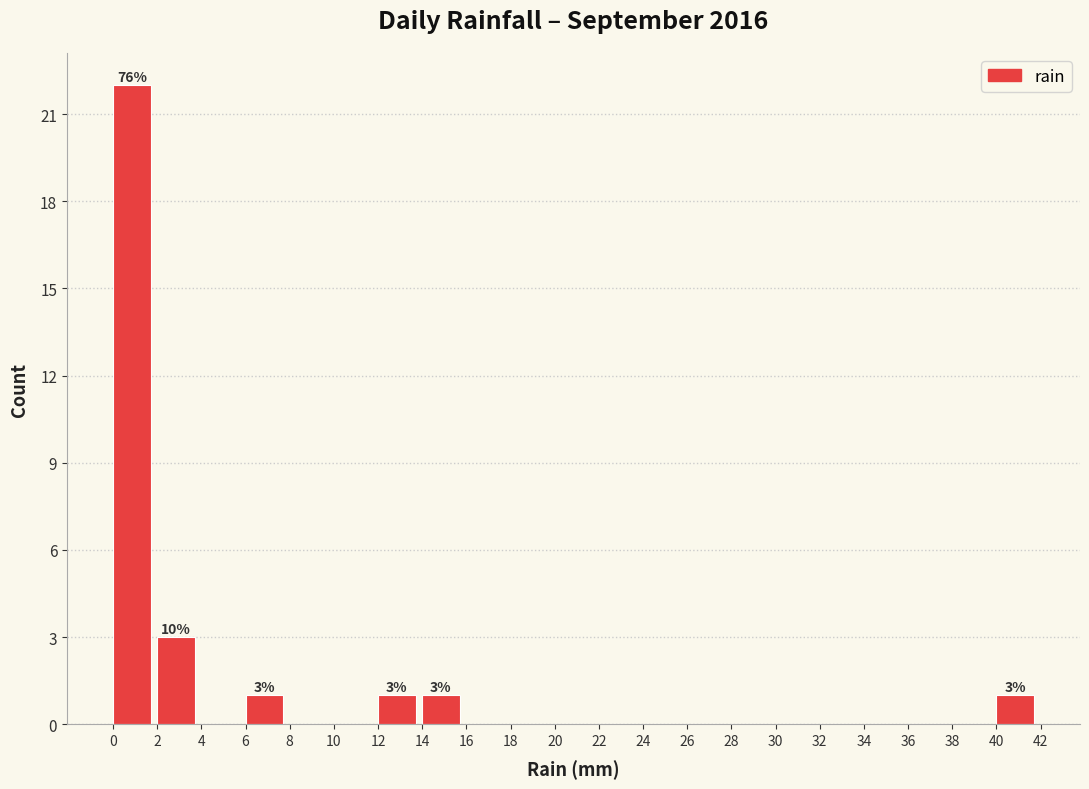

Which range on the x-axis has the tallest bar?

0 to 2